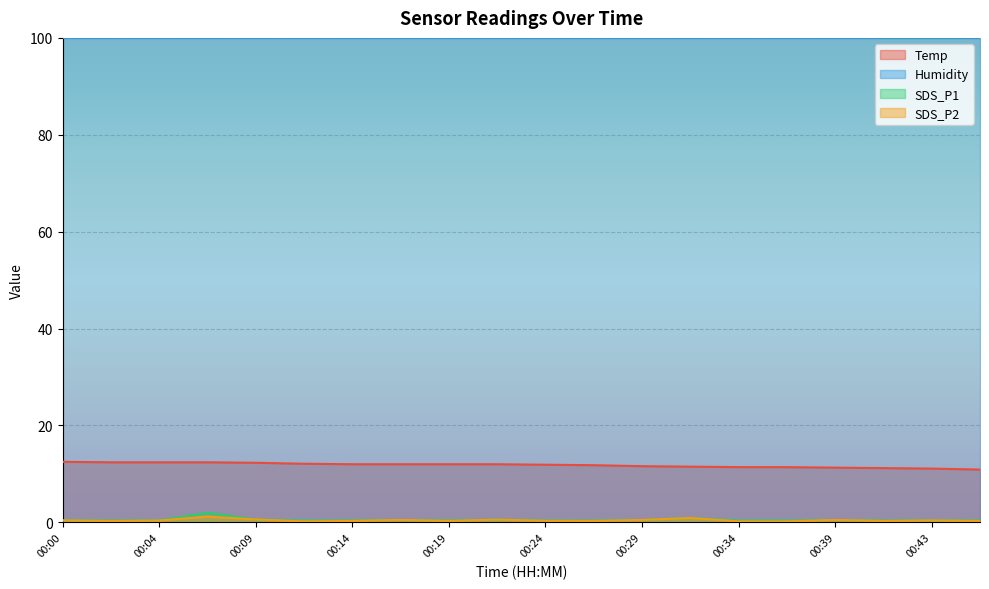

Is the value of SDS_P2 at 00:26 greater than the value of Temp at 00:26?

No